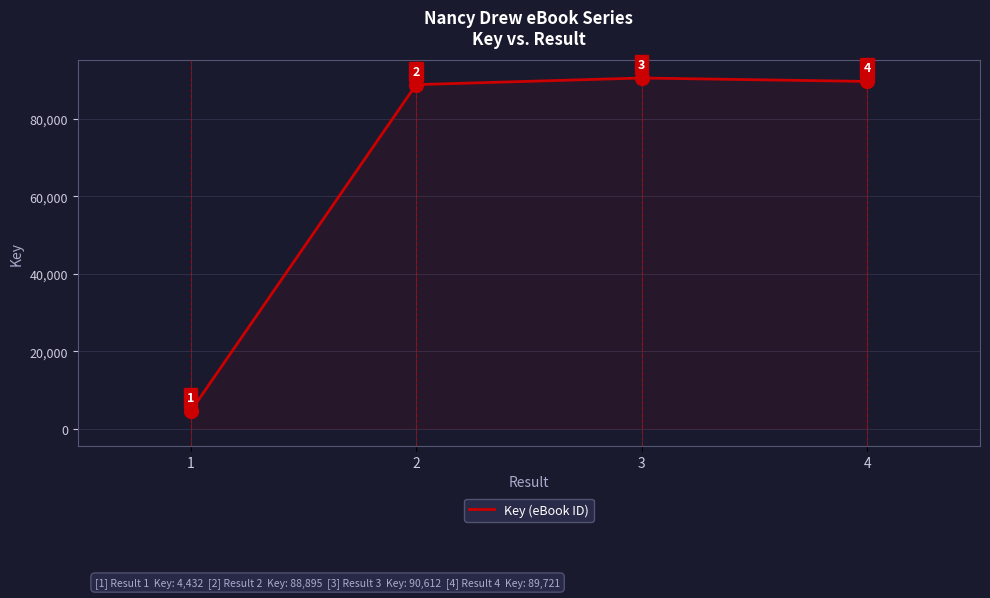

How many series are shown in this chart?

1